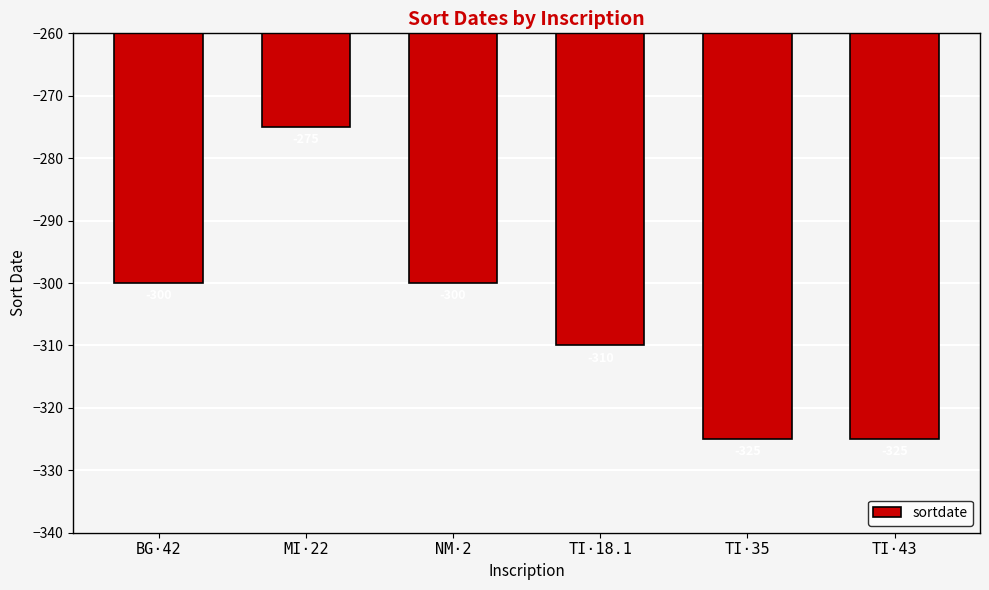

What is the sum of the values at MI·22 and TI·35?

-600